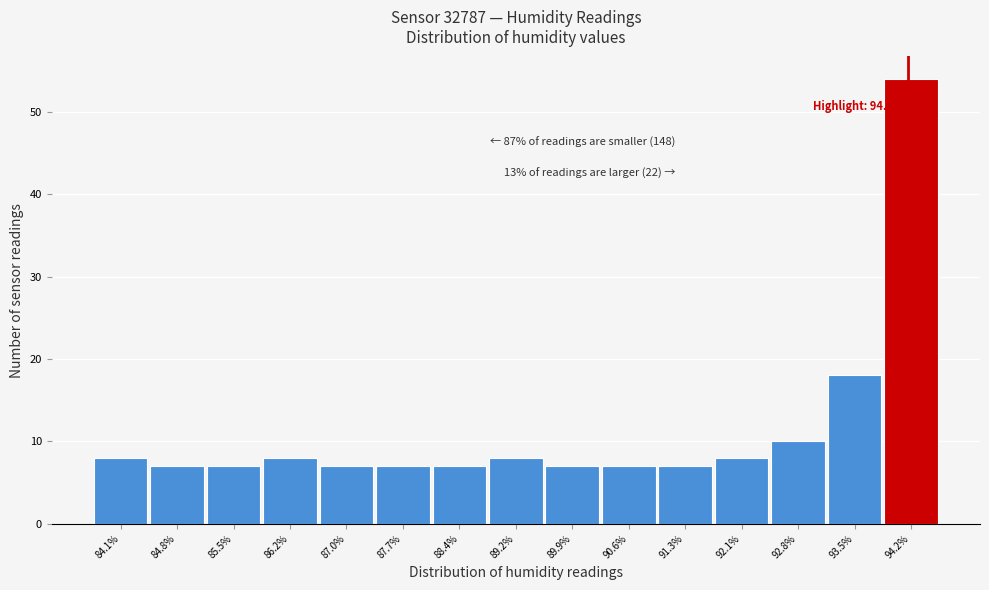

Over which range of the x-axis is the bar tallest?

93.9 to 94.6